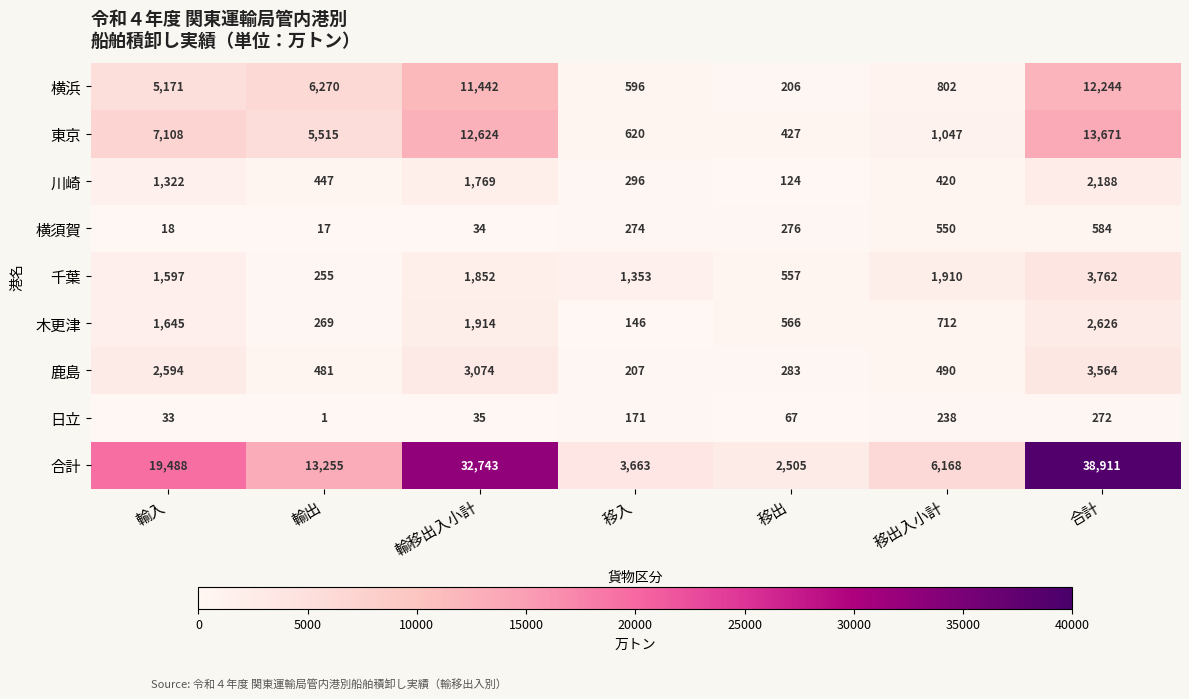

Where is 横須賀 nearest to the value 300?

移出